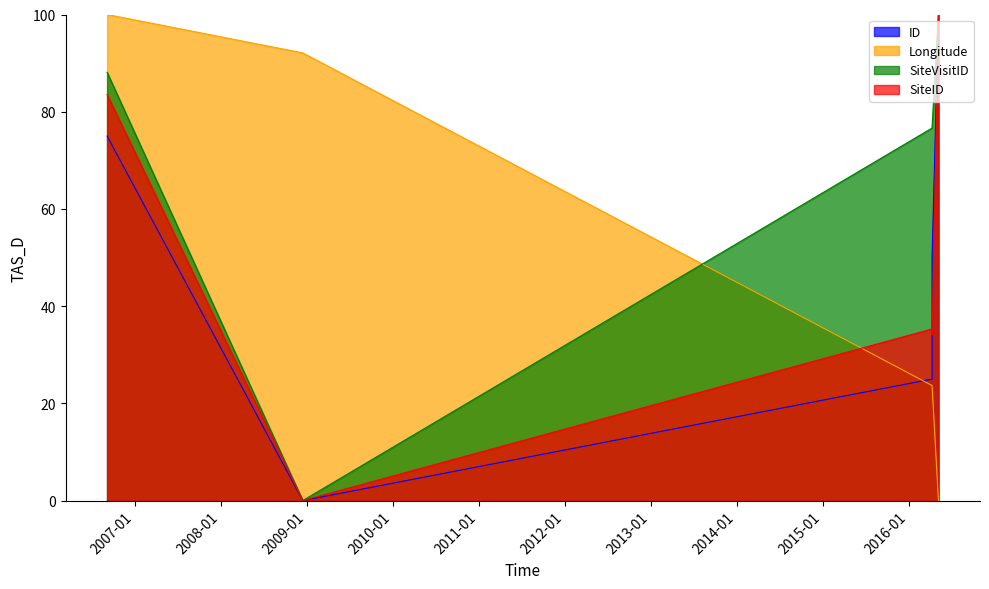

Which series has the largest total across all categories?

SiteVisitID